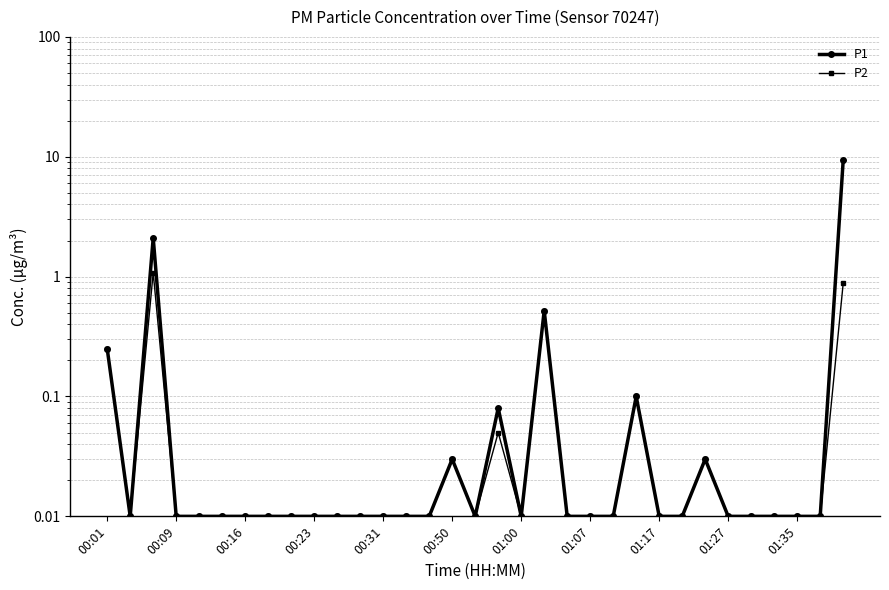

True or false: P2 and P1 intersect in this chart.

False